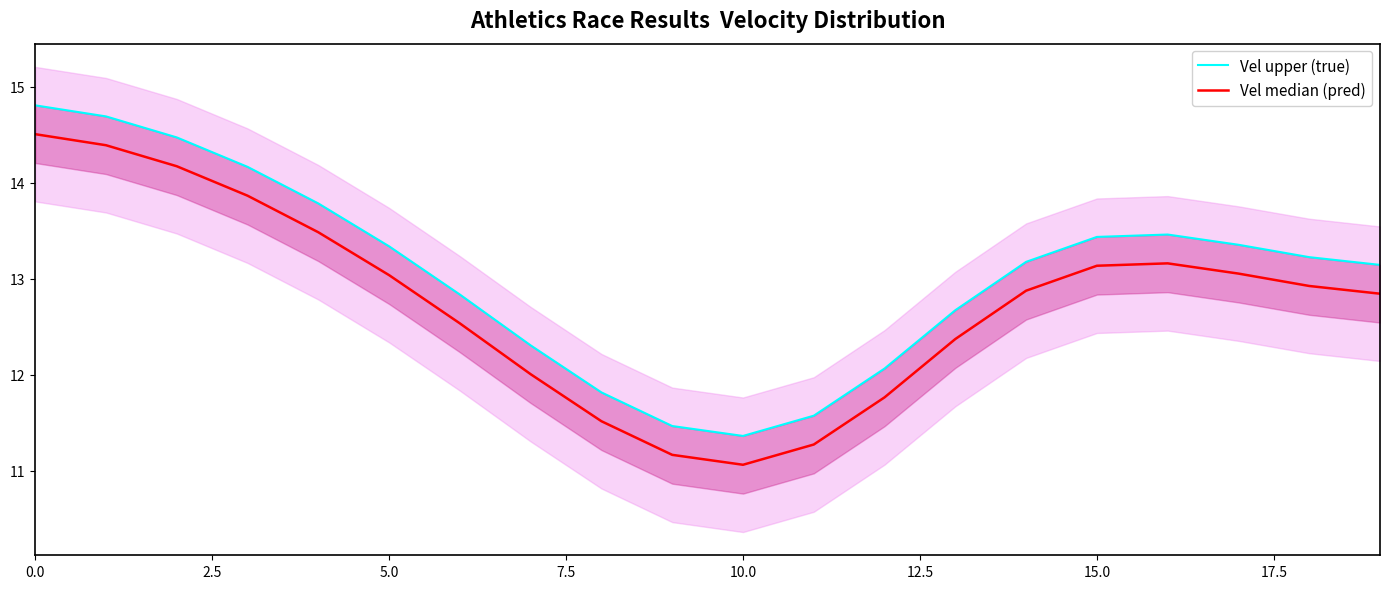

True or false: Vel upper (true) and Vel median (pred) cross at least once.

False